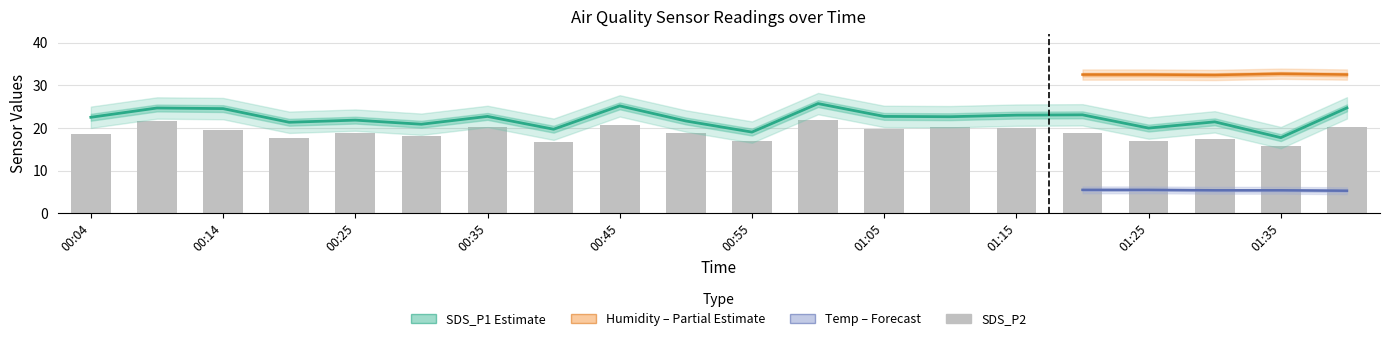

What is the label of the 10th bar from the left?

00:50